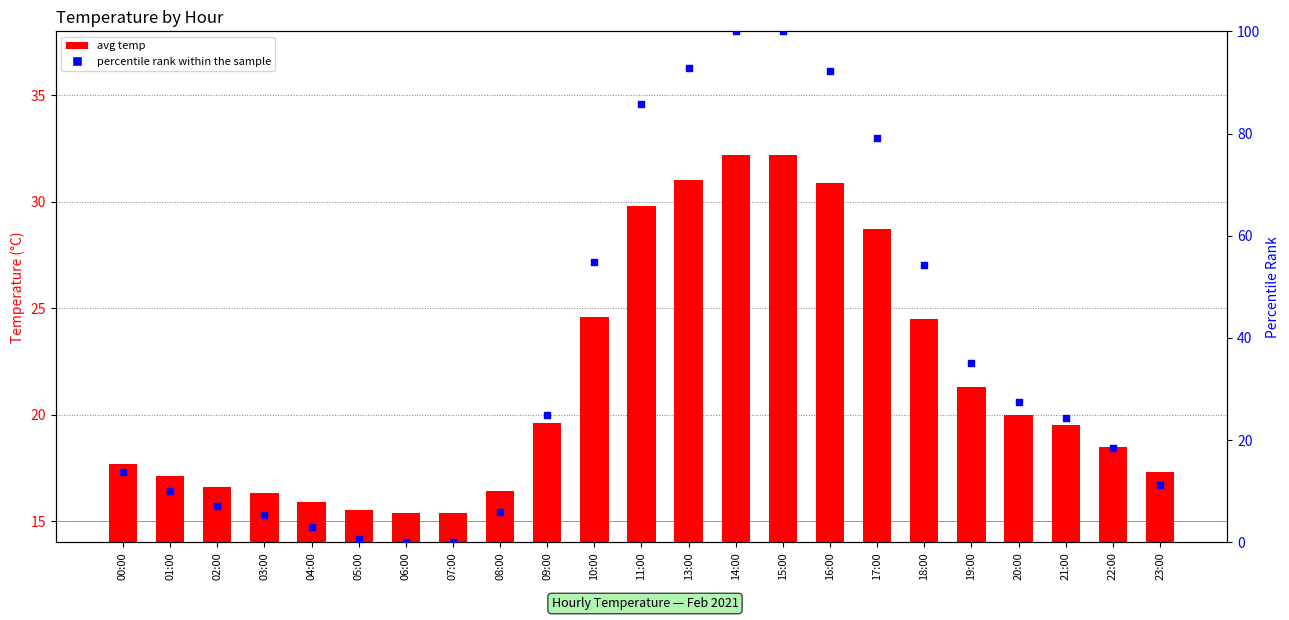

Which series has the largest total across all categories?

percentile rank within the sample